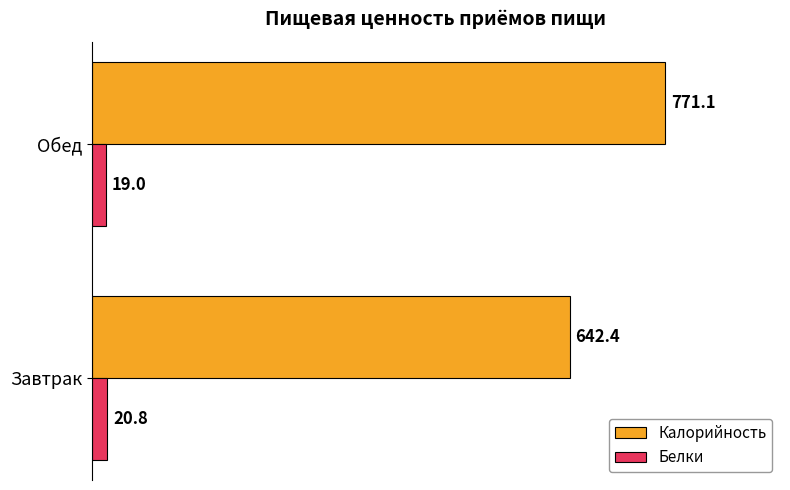

Where is Белки nearest to the value 19?

Обед